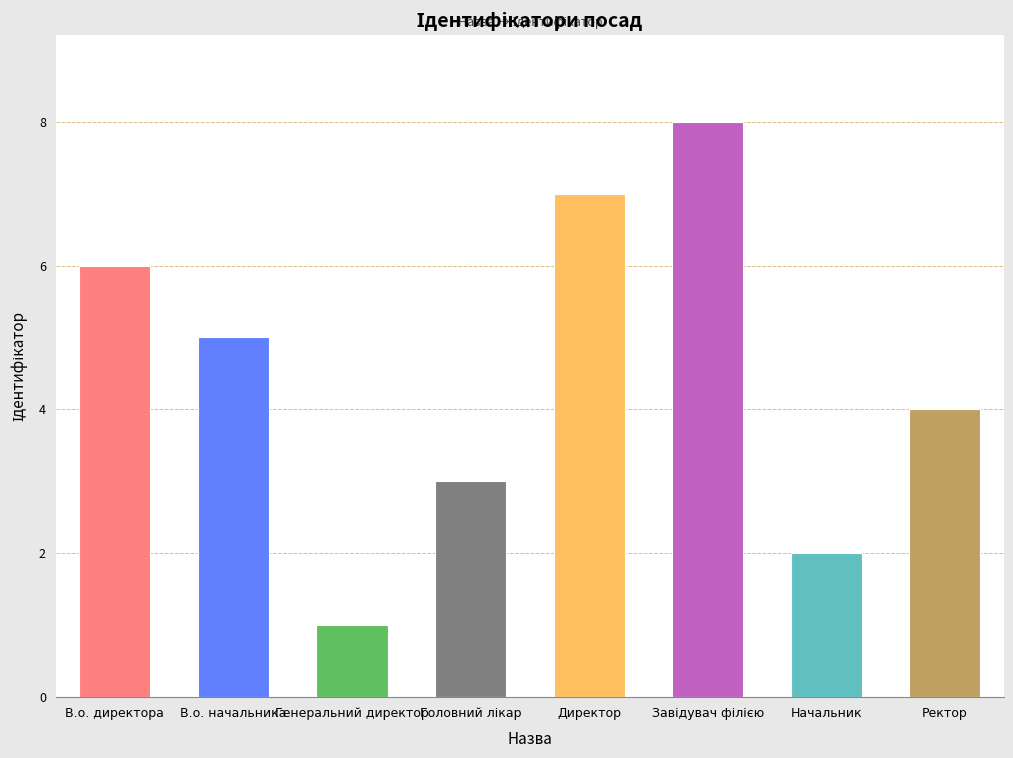

How many bars are there in total?

8